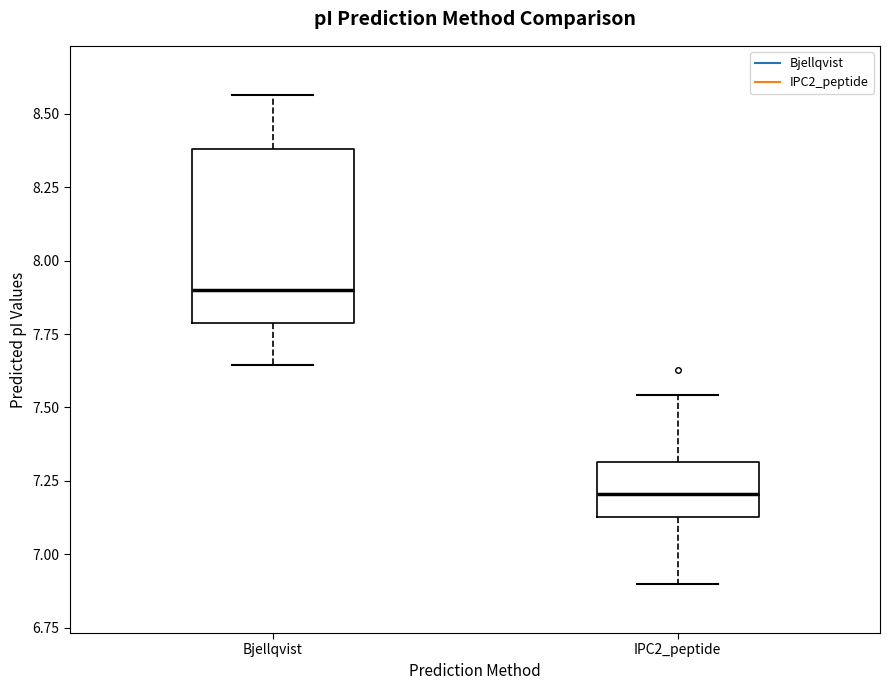

Reading left to right, transcribe this box plot: for each box, give where its median line is, the range the box spans, and where its two whiskers end, as read against the y-axis. The values are not printed on the chart, so give them approximately, as read against the axis.

Bjellqvist: median 7.90, box 7.80 to 8.40, whiskers 7.65 to 8.55
IPC2_peptide: median 7.20, box 7.15 to 7.30, whiskers 6.90 to 7.55